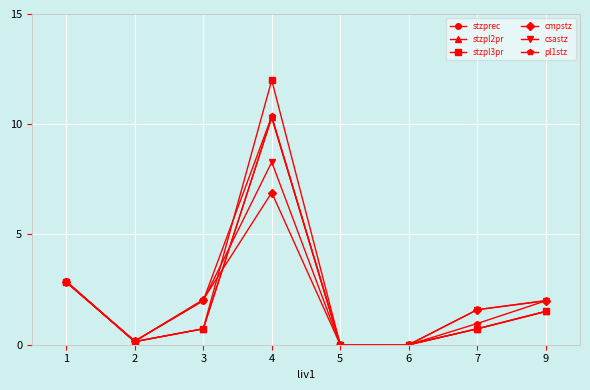

Between 6 and 9, which series saw the biggest shift?

csastz